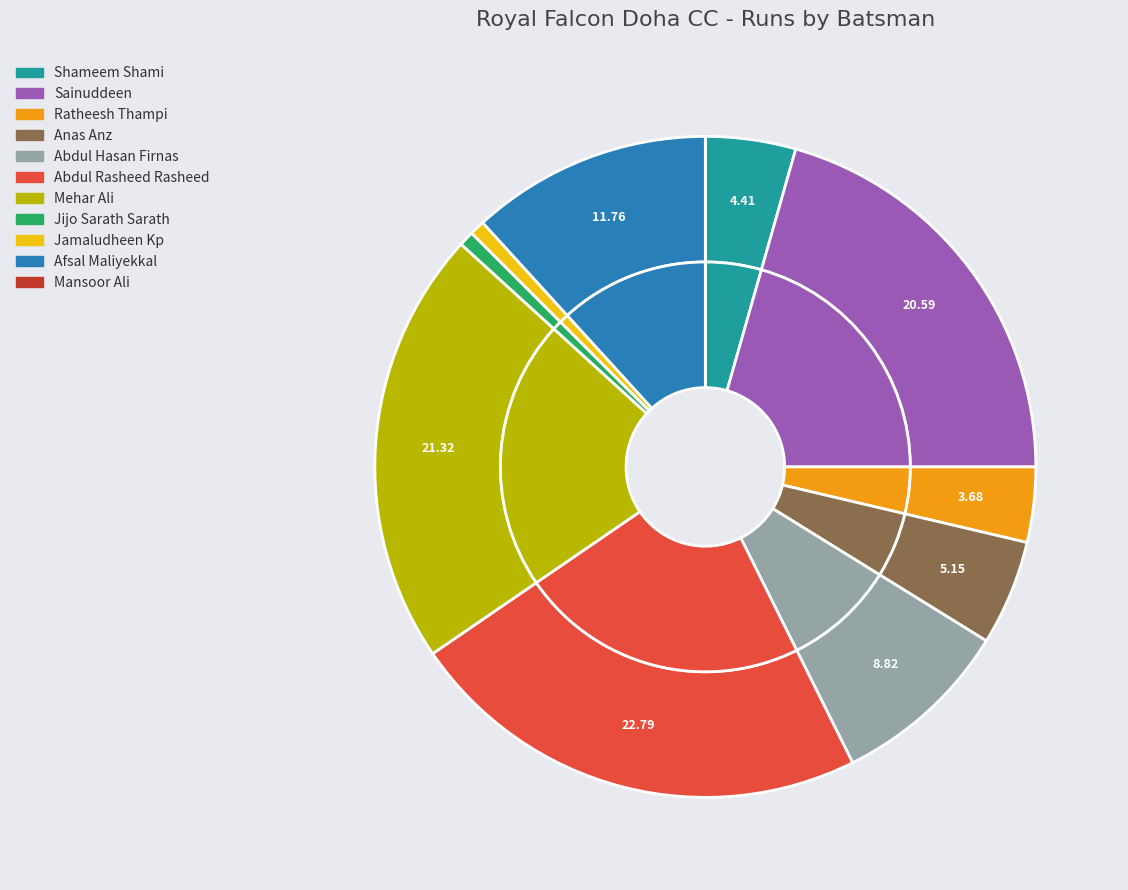

Which has a higher value, Mansoor Ali or Jijo Sarath Sarath?

Jijo Sarath Sarath